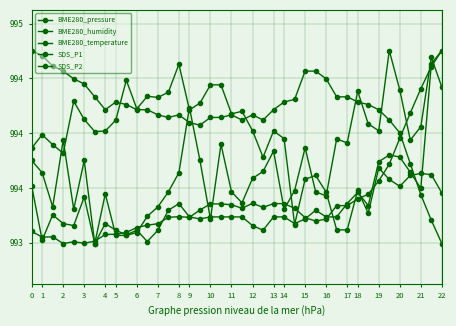

Which series has the widest spread of values?

BME280_humidity